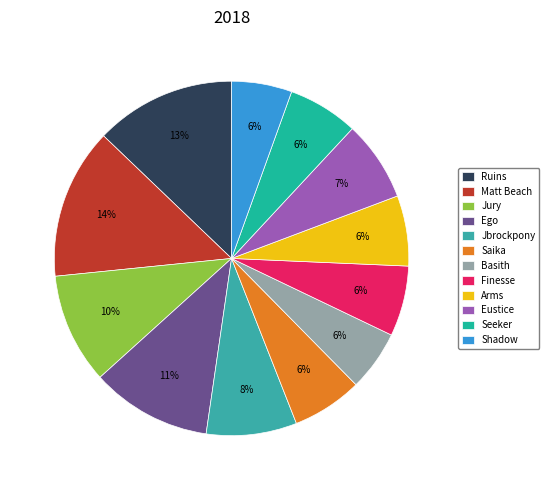

Is there a majority slice in this chart?

No